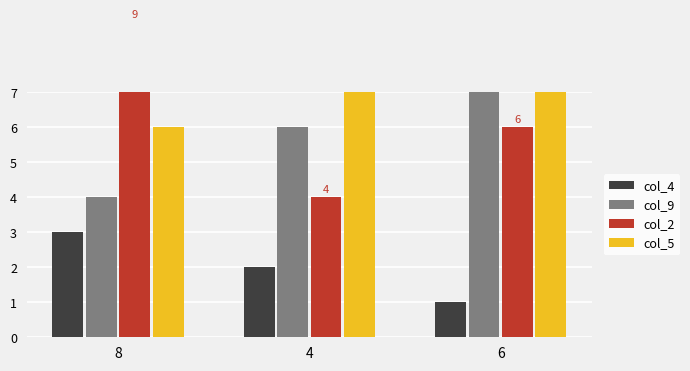

Which label corresponds to the largest value in the chart?

6